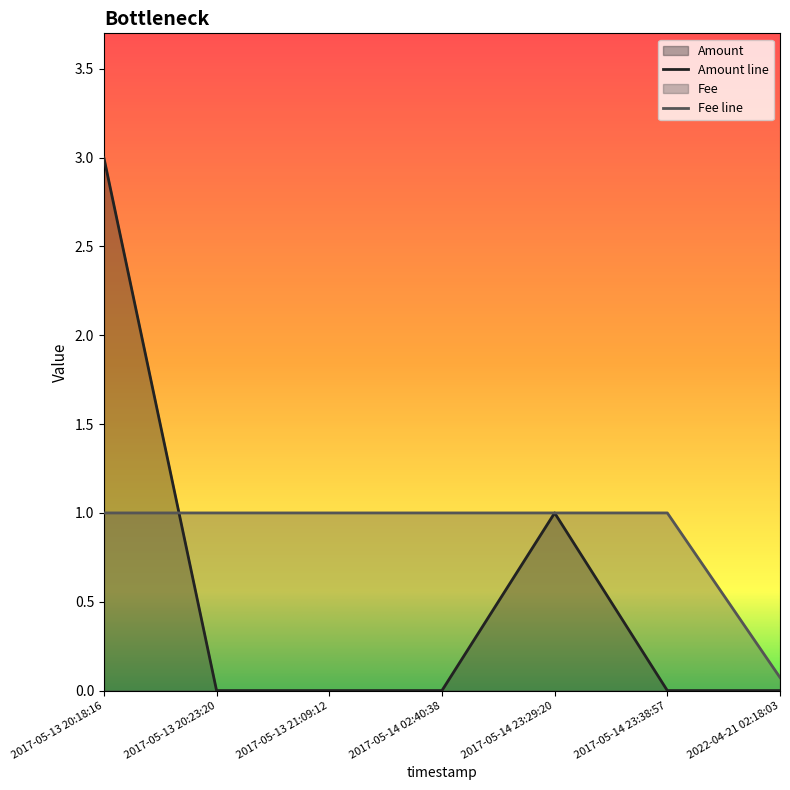

Rank the categories by Fee value from lowest to highest.

2022-04-21 02:18:03, 2017-05-13 20:18:16, 2017-05-13 20:23:20, 2017-05-13 21:09:12, 2017-05-14 02:40:38, 2017-05-14 23:29:20, 2017-05-14 23:38:57